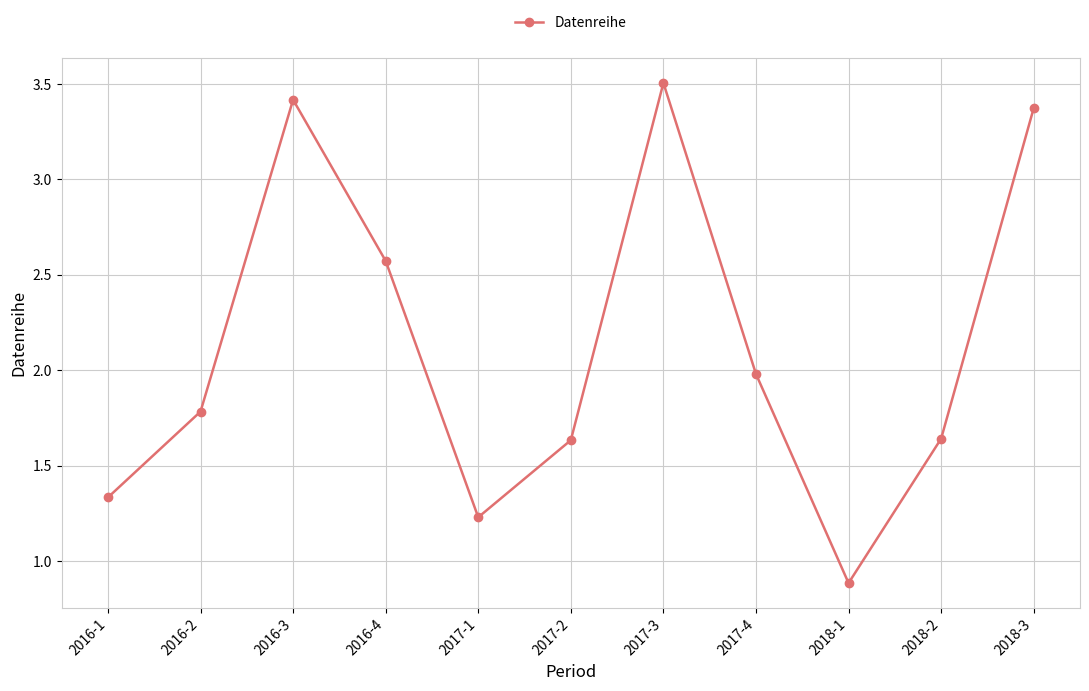

True or false: the data shows 0.9 at 2018-1.

True